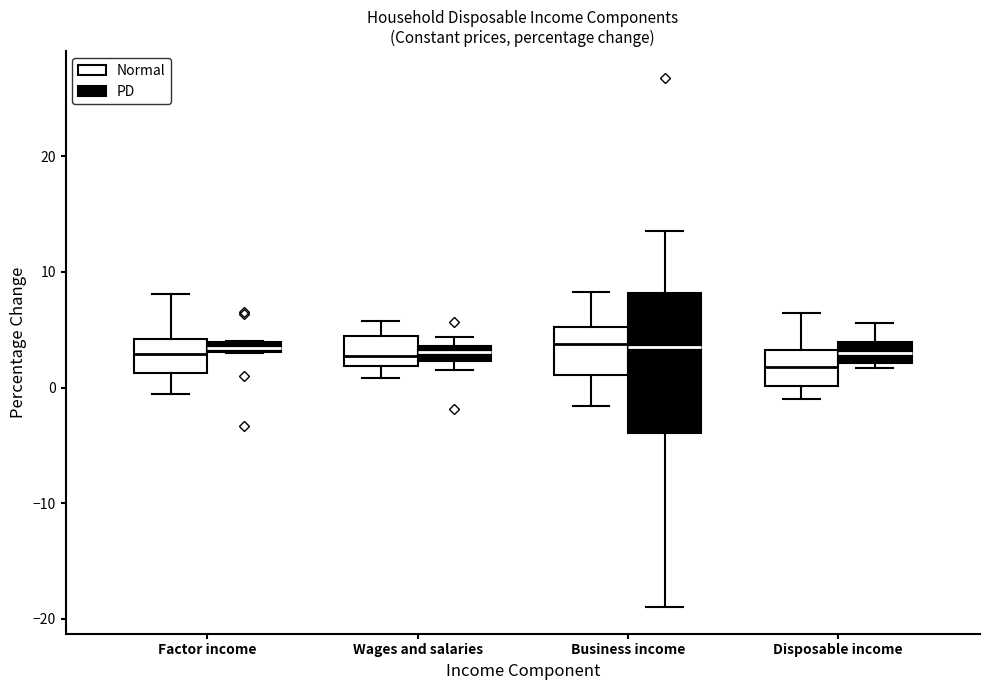

Comparing the boxes themselves (not the whiskers), which one is the tallest?

Business income (PD)